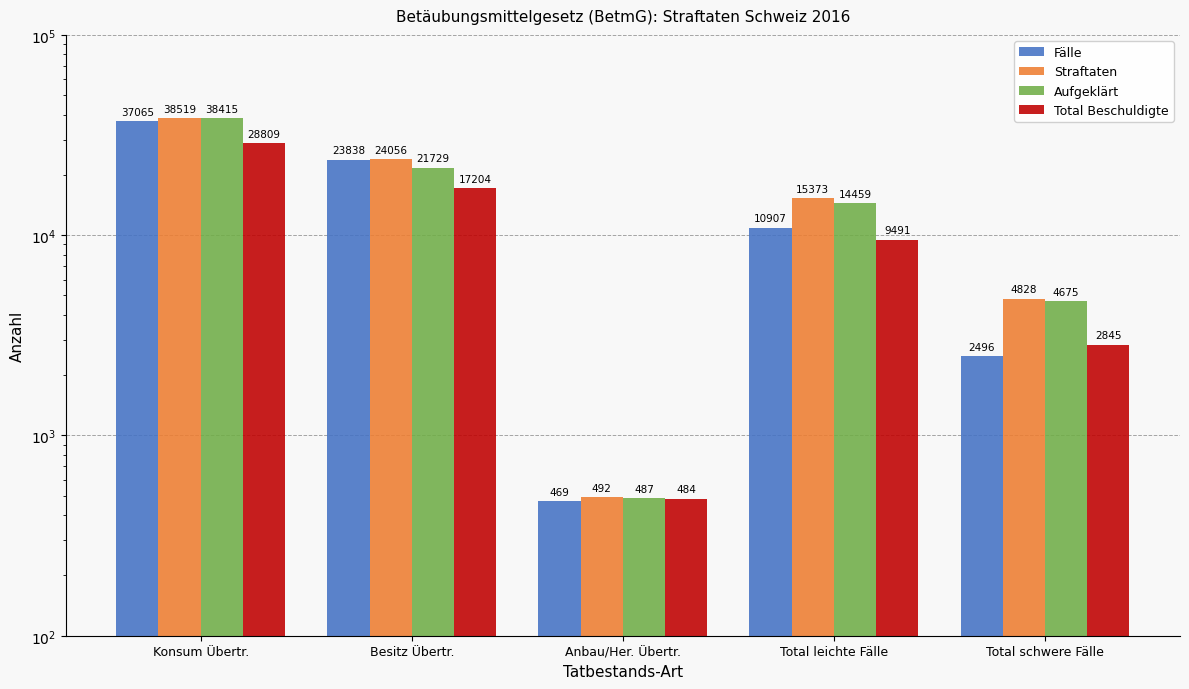

What is the minimum value shown in the chart?

469